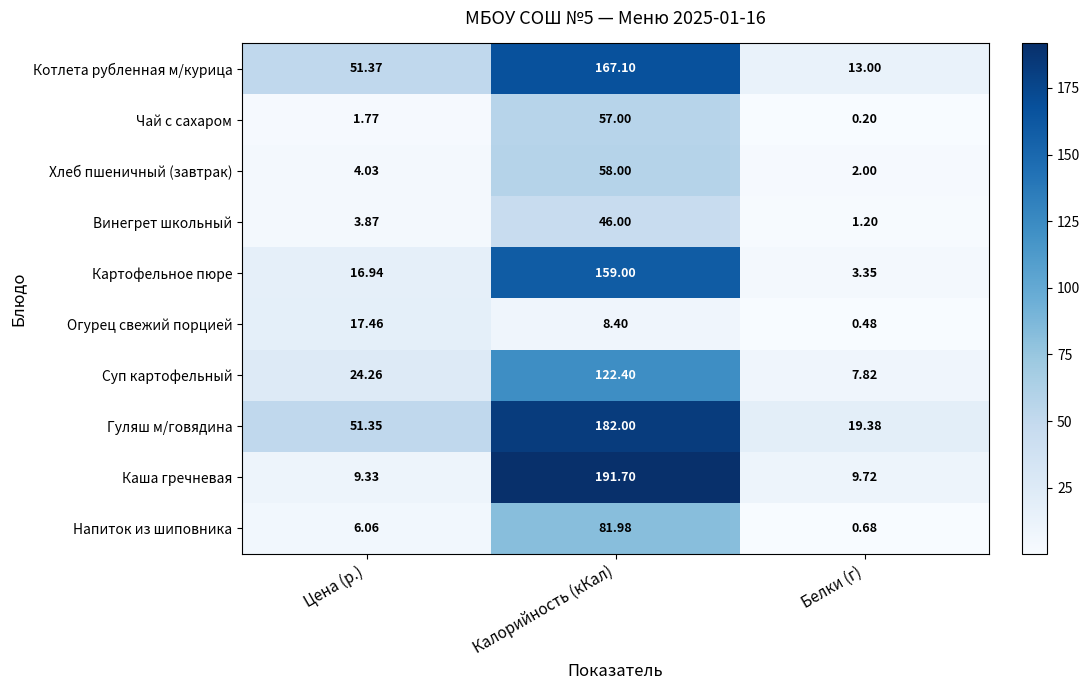

Rank the categories by Каша гречневая value from highest to lowest.

Калорийность (кКал), Белки (г), Цена (р.)